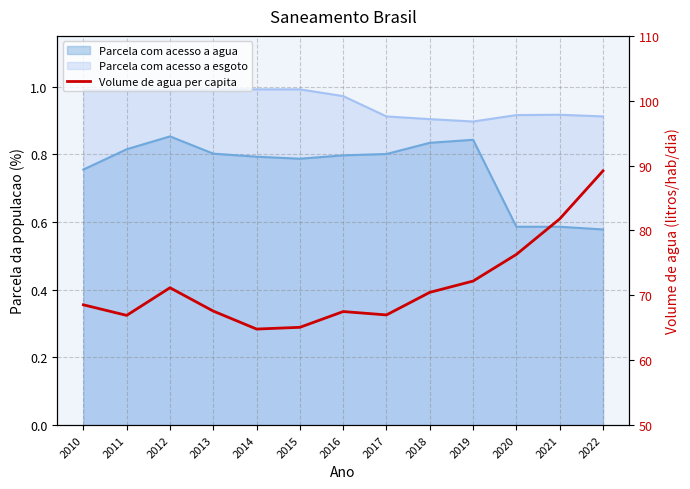

Reading right to left, what are all the values shown in this chart?

89.2	81.8	76.3	72.2	70.5	67.0	67.5	65.1	64.8	67.6	71.2	66.9	68.5